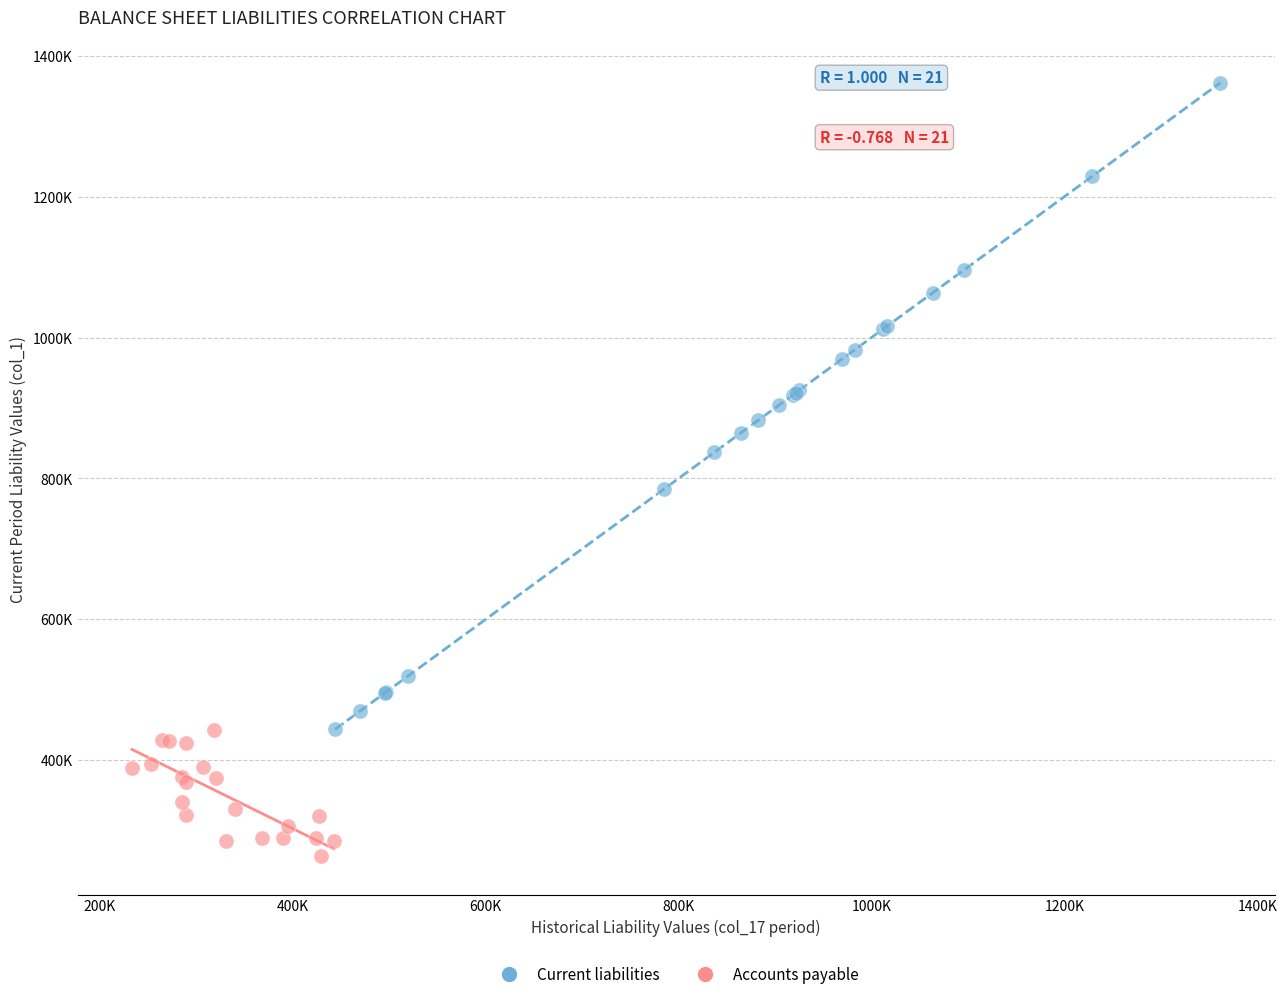

Which series contains the highest Y value?

Current liabilities